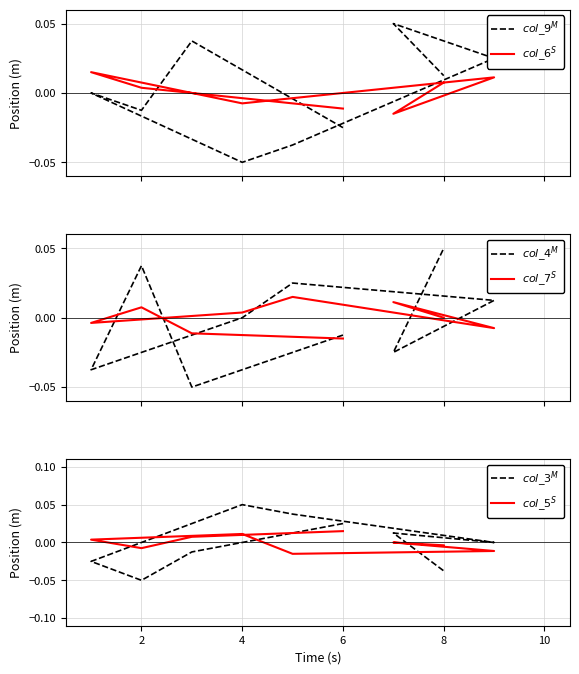

Reading left to right, what are all the values shown in this chart?

$col\_9^{M}$: -0.0	0.0	-0.0	0.0	-0.0	-0.0	0.0	0.0	0.0
$col\_6^{S}$: -0.0	0.0	0.0	0.0	-0.0	-0.0	0.0	-0.0	0.0
$col\_4^{M}$: -0.0	-0.0	0.0	-0.0	0.0	0.0	0.0	-0.0	0.0
$col\_7^{S}$: -0.0	-0.0	0.0	-0.0	0.0	0.0	-0.0	0.0	0.0
$col\_3^{M}$: 0.0	-0.0	-0.0	-0.0	0.0	0.0	0.0	0.0	-0.0
$col\_5^{S}$: 0.0	0.0	-0.0	0.0	0.0	-0.0	-0.0	0.0	-0.0